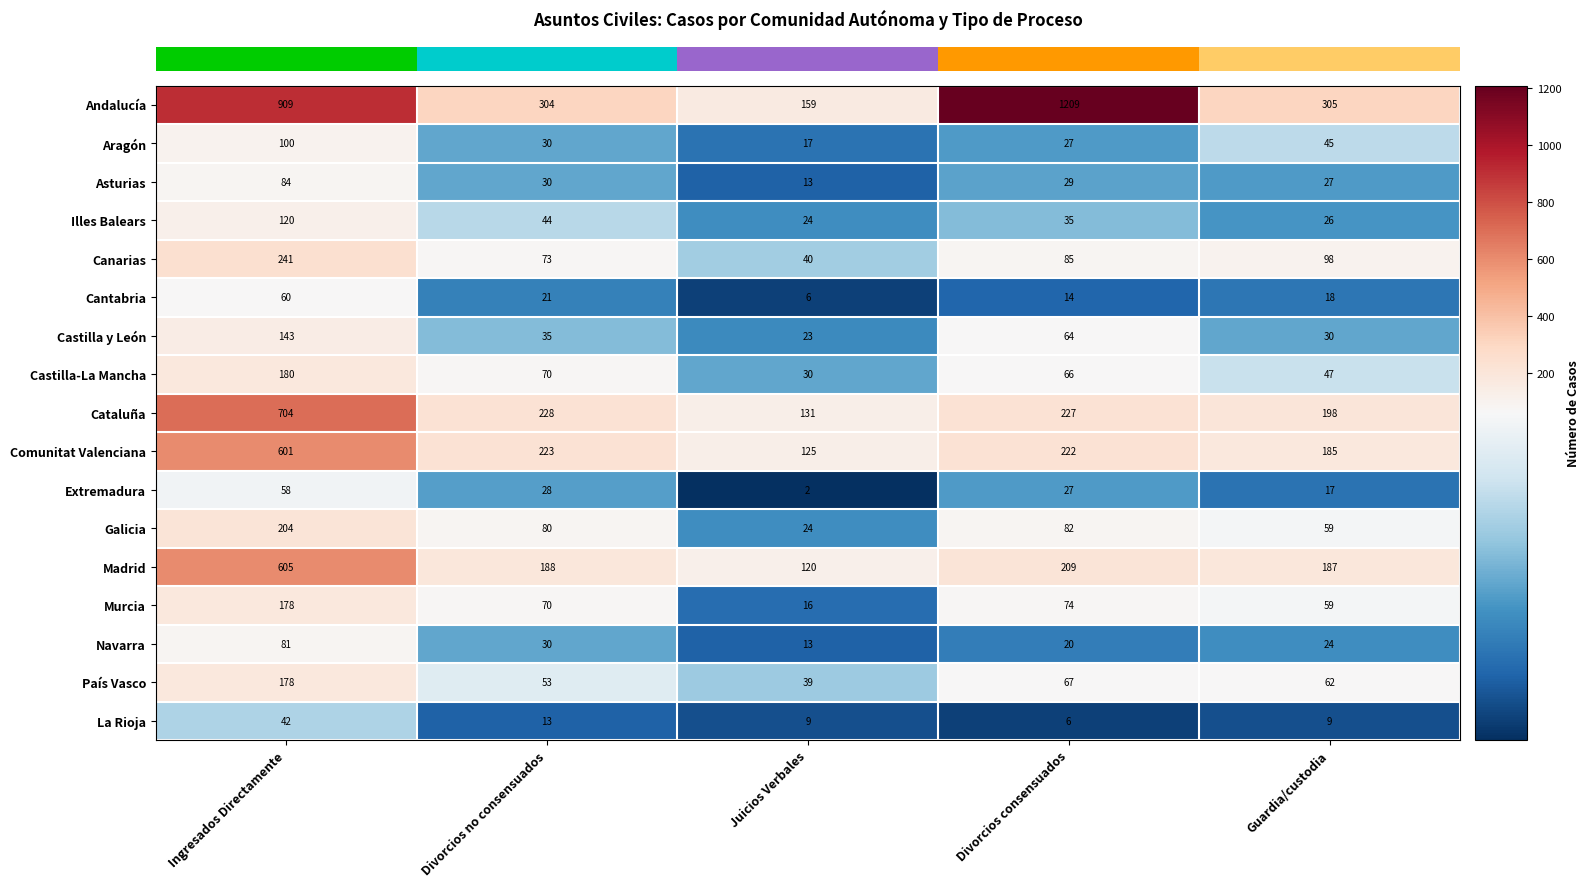

Which series has the largest total across all categories?

Andalucía